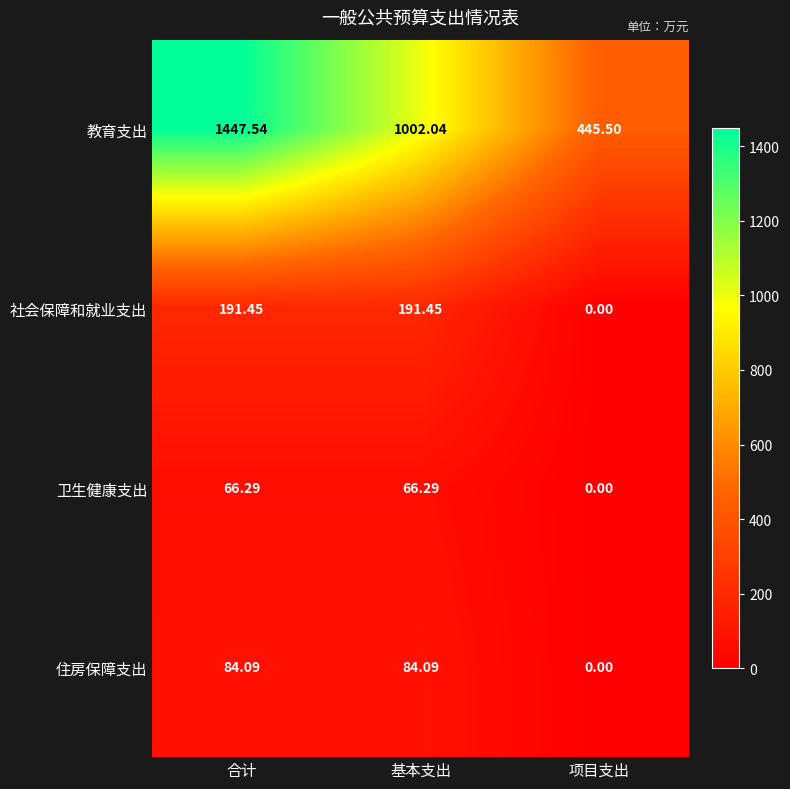

Between 合计 and 基本支出, which series saw the biggest shift?

教育支出